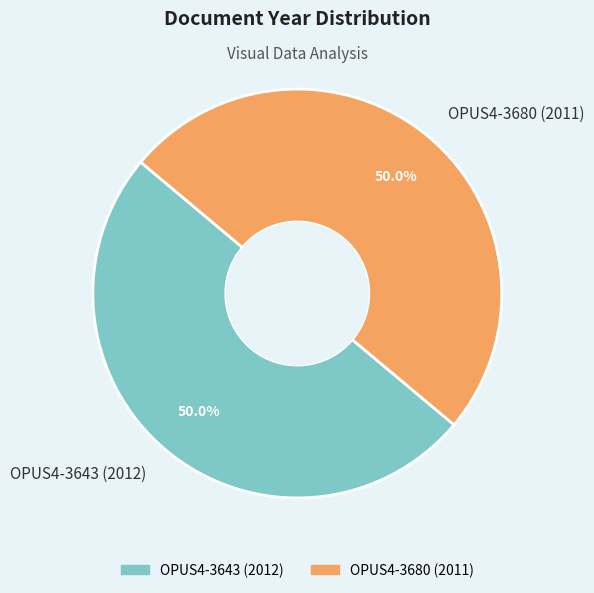

What percentage is the OPUS4-3680 (2011) slice, to the nearest percent?

50%